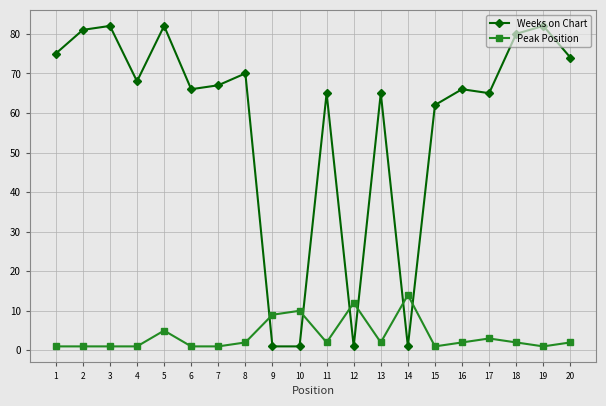

At 15, list the series in order from smallest to largest.

Peak Position, Weeks on Chart